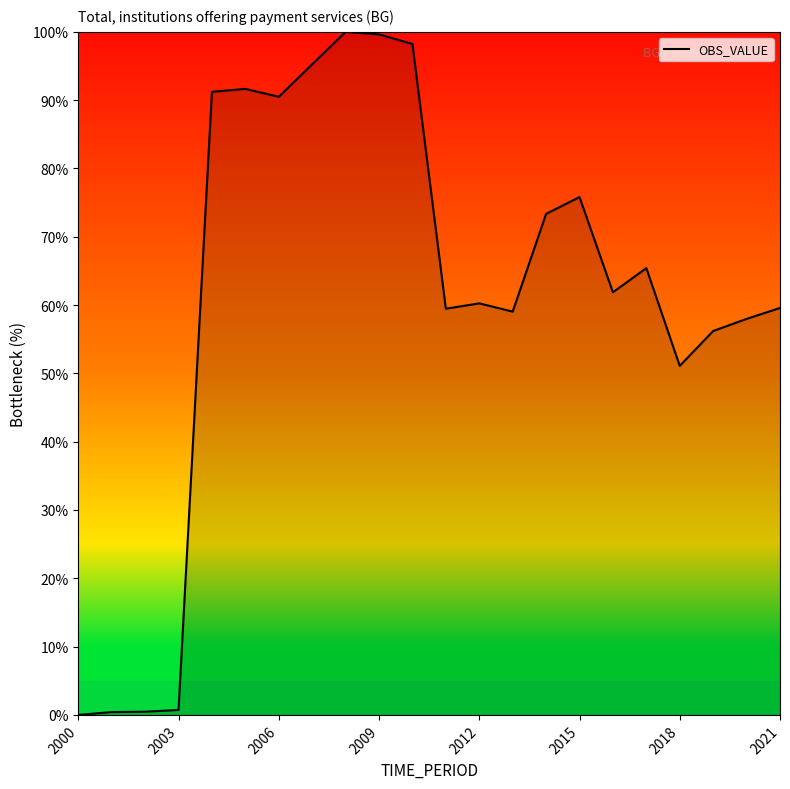

What is the greatest value displayed?

100.0